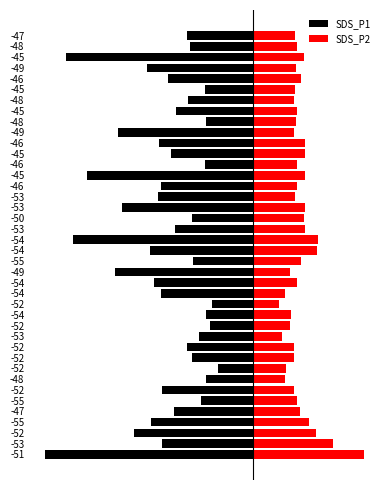

Is the value of SDS_P2 at -45 greater than the value of SDS_P1 at -51?

Yes